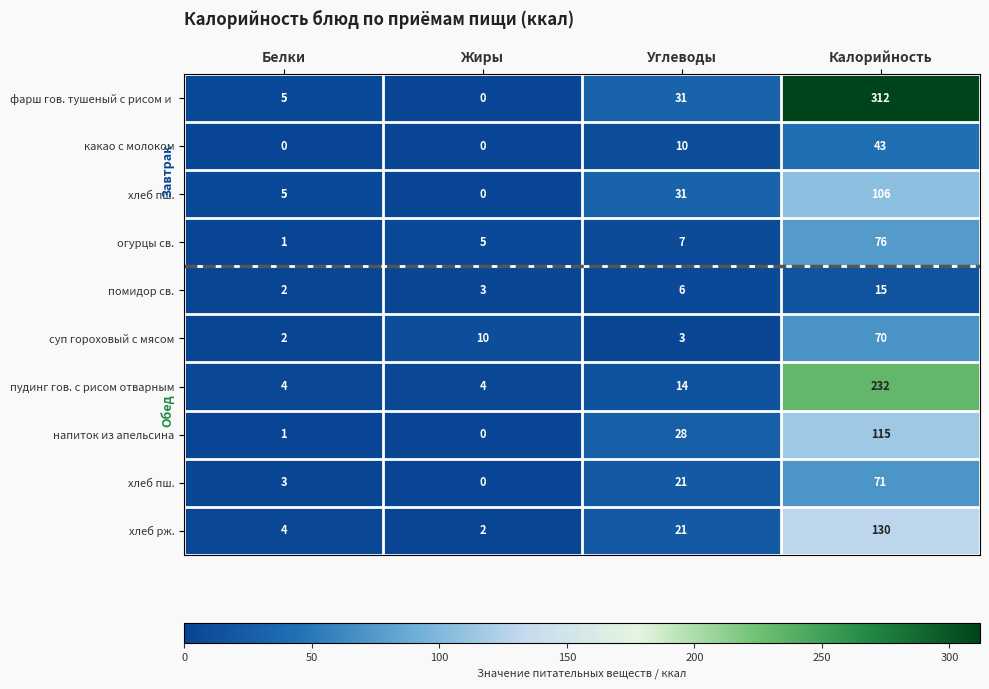

At which category is the sum across all series the highest?

Калорийность